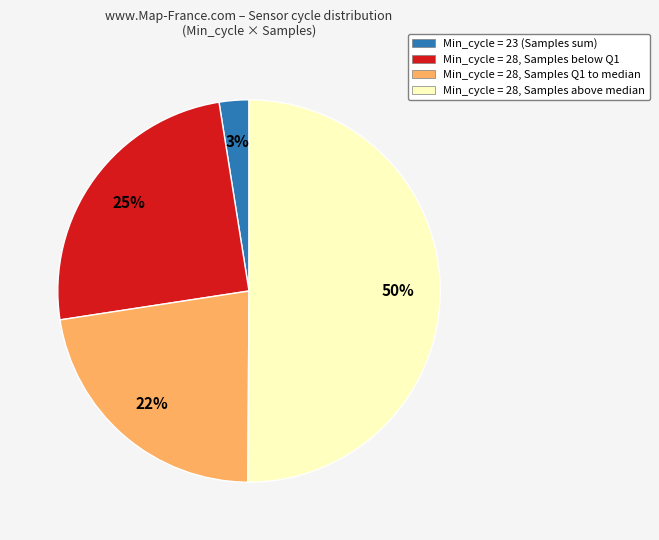

To the nearest percent, what is the average slice percentage?

25%